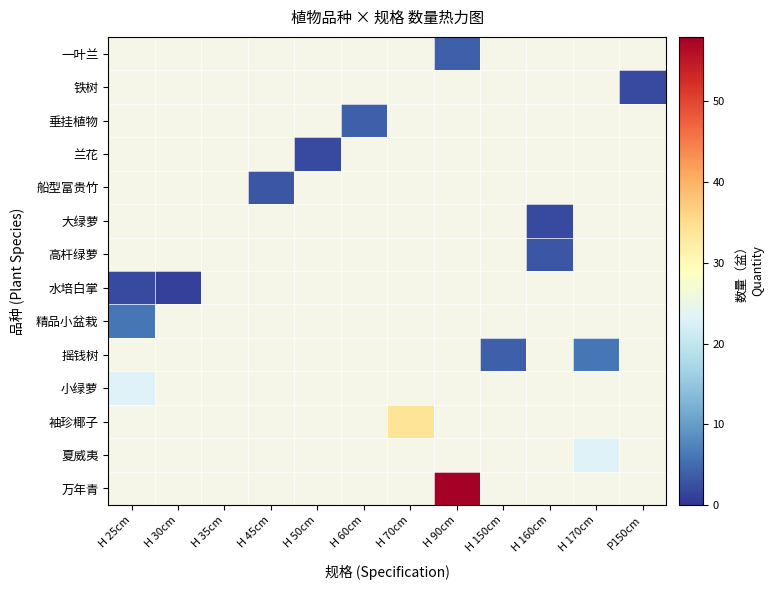

Which category has the highest value in the 高杆绿萝 series?

H 25cm